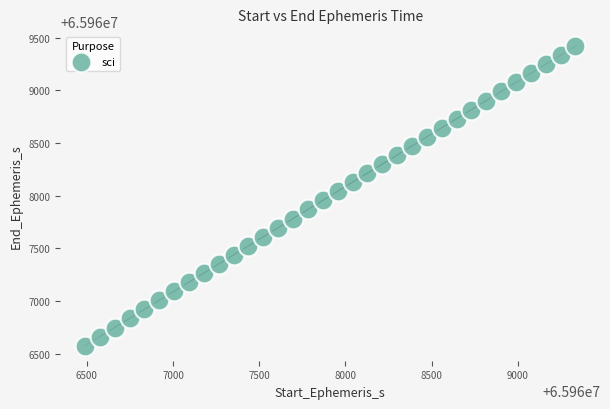

What is the range of Y values (max minus min)?

2846.2